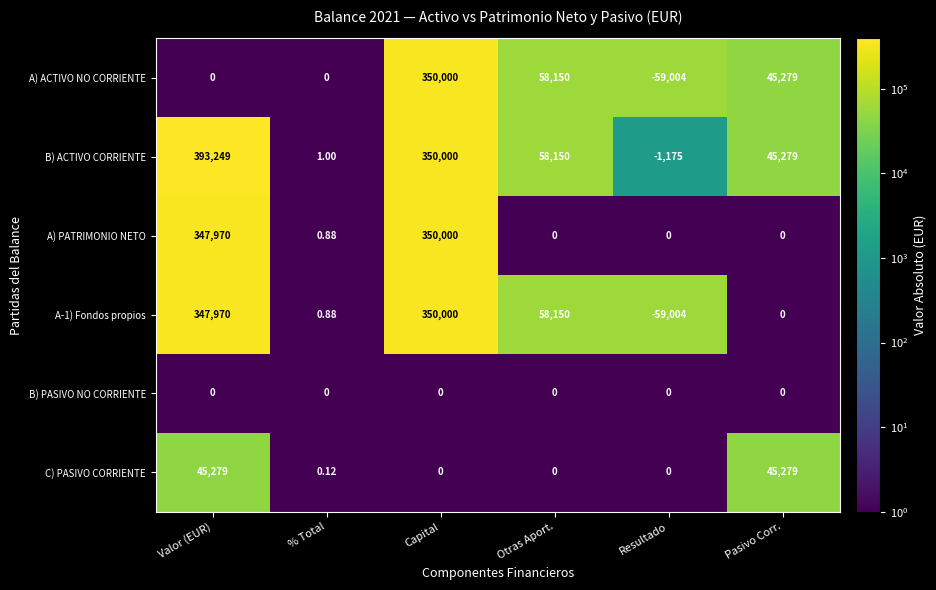

Where is A) PATRIMONIO NETO nearest to the value 175000?

Valor (EUR)